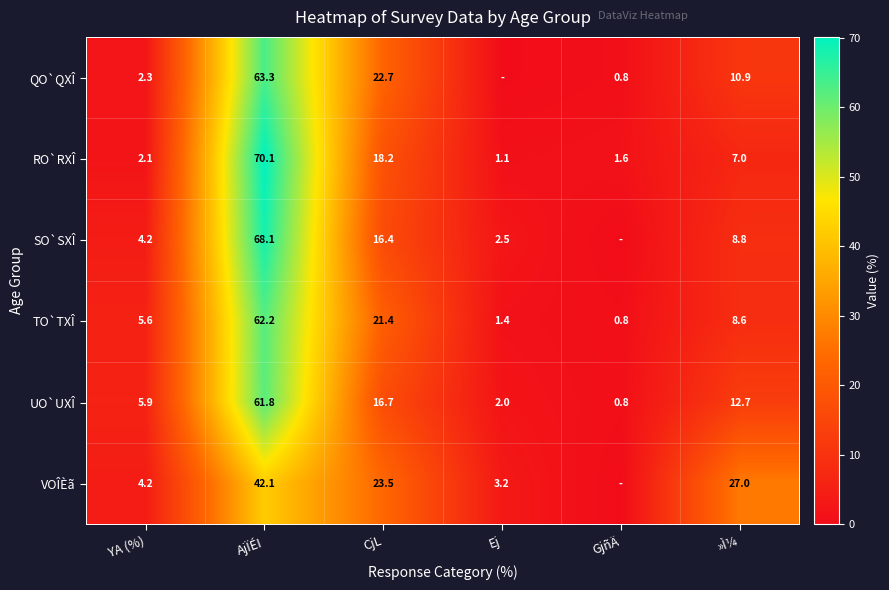

What is the difference between the VOÎÈã values at YA (%) and AjÏÉI?

37.9